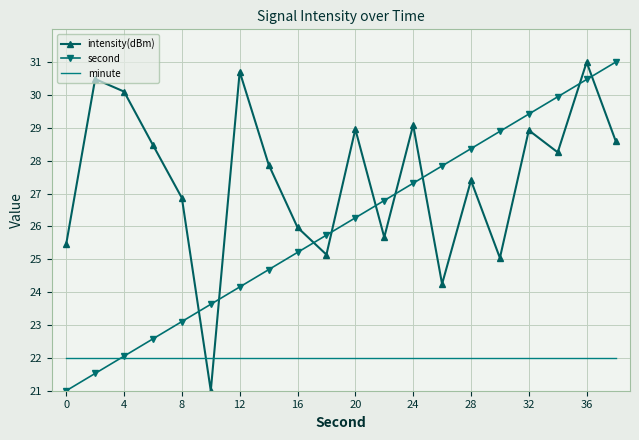

What is the difference between the maximum and minimum values in the second series?

10.0